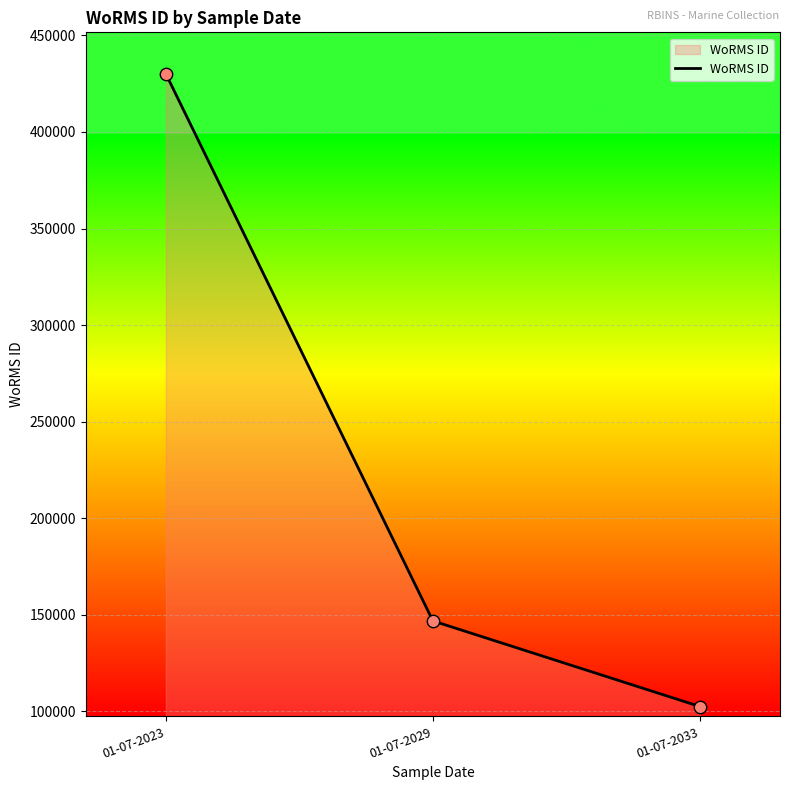

Between 01-07-2033 and 01-07-2029, which is larger?

01-07-2029